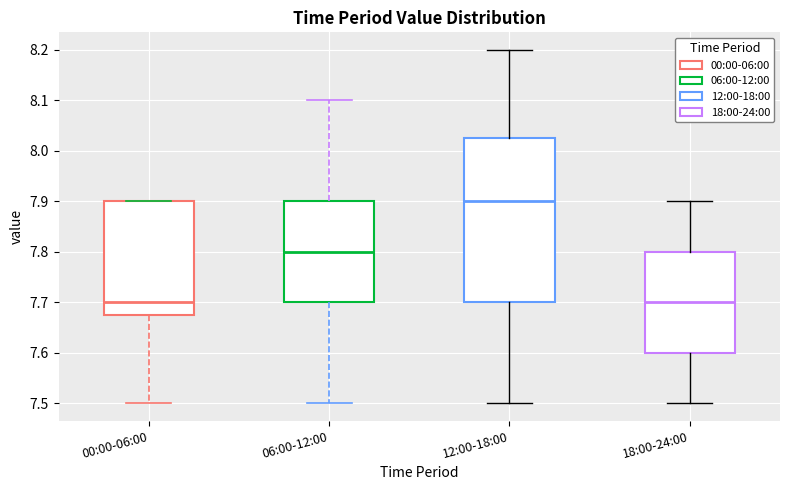

Comparing the boxes themselves (not the whiskers), which one is the tallest?

12:00-18:00